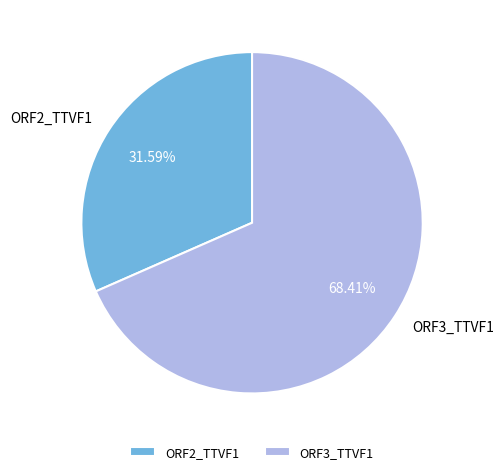

Is it true that ORF2_TTVF1 is 32% of the pie?

True